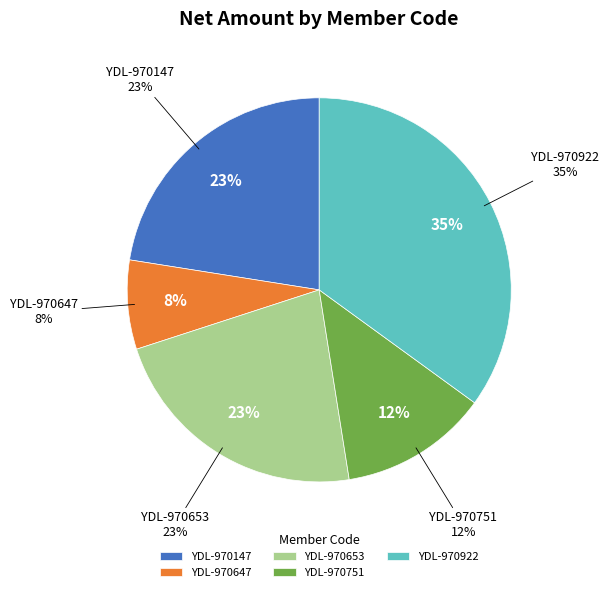

The YDL-970922 slice represents 35% of the pie. True or false?

True